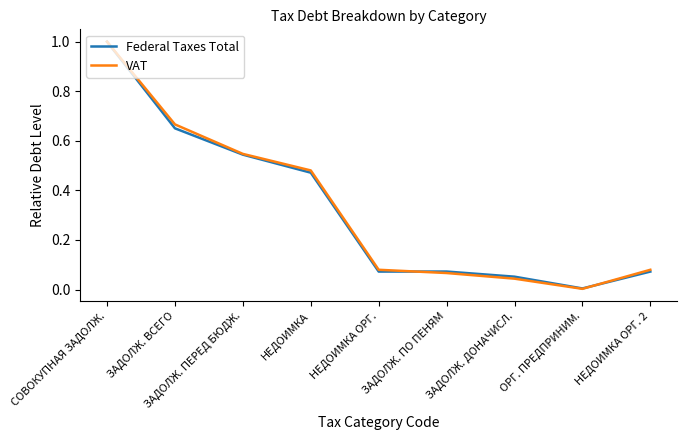

Is the value of Federal Taxes Total at НЕДОИМКА greater than the value of VAT at ЗАДОЛЖ. ВСЕГО?

No